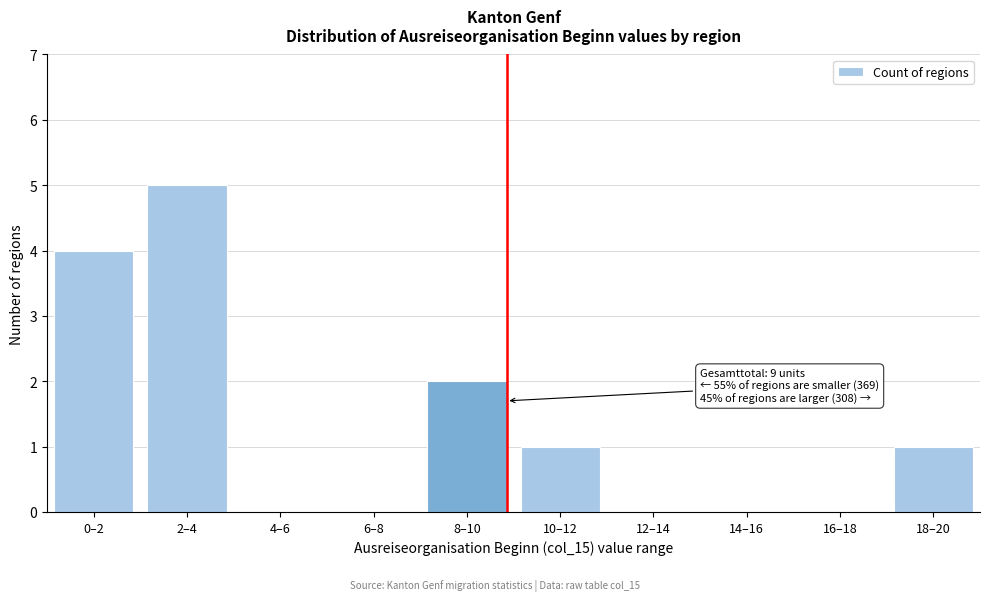

Reading left to right, what are all the values shown in this chart?

0–2=4	2–4=5	4–6=0	6–8=0	8–10=2	10–12=1	12–14=0	14–16=0	16–18=0	18–20=1